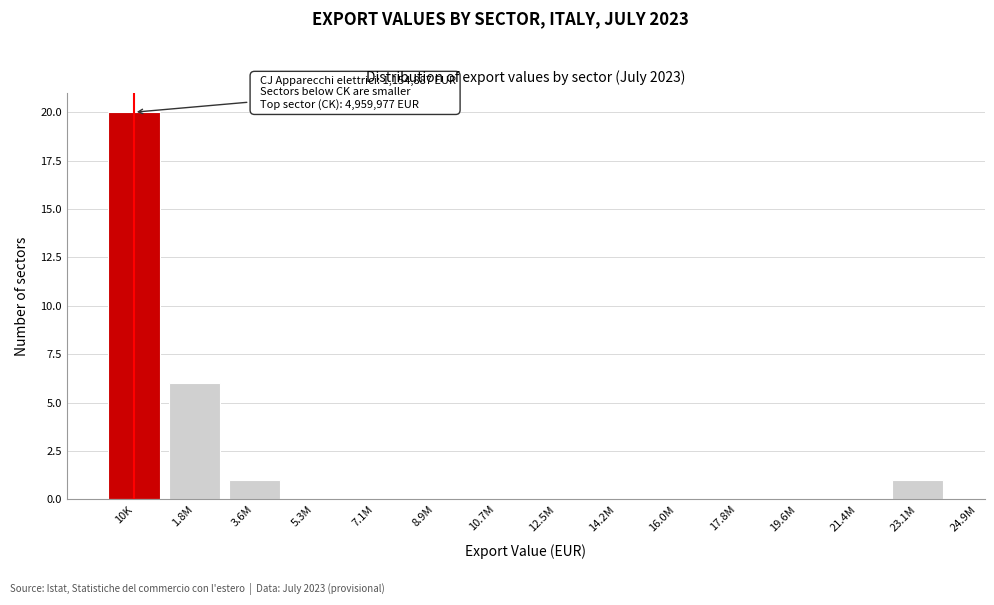

Reading right to left, extract all data points from this chart.

23.1M=1	21.4M=0	19.6M=0	17.8M=0	16.0M=0	14.2M=0	12.5M=0	10.7M=0	8.9M=0	7.1M=0	5.3M=0	3.6M=1	1.8M=6	10K=20